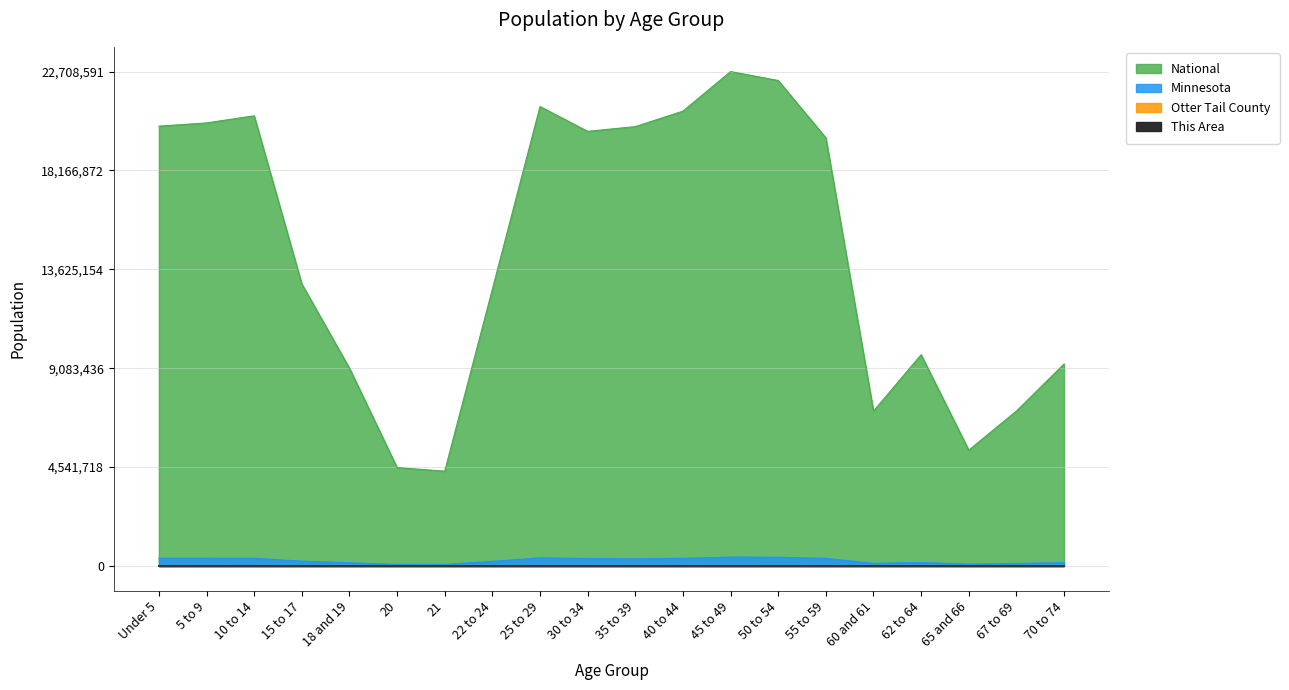

What position from the right is 62 to 64?

4